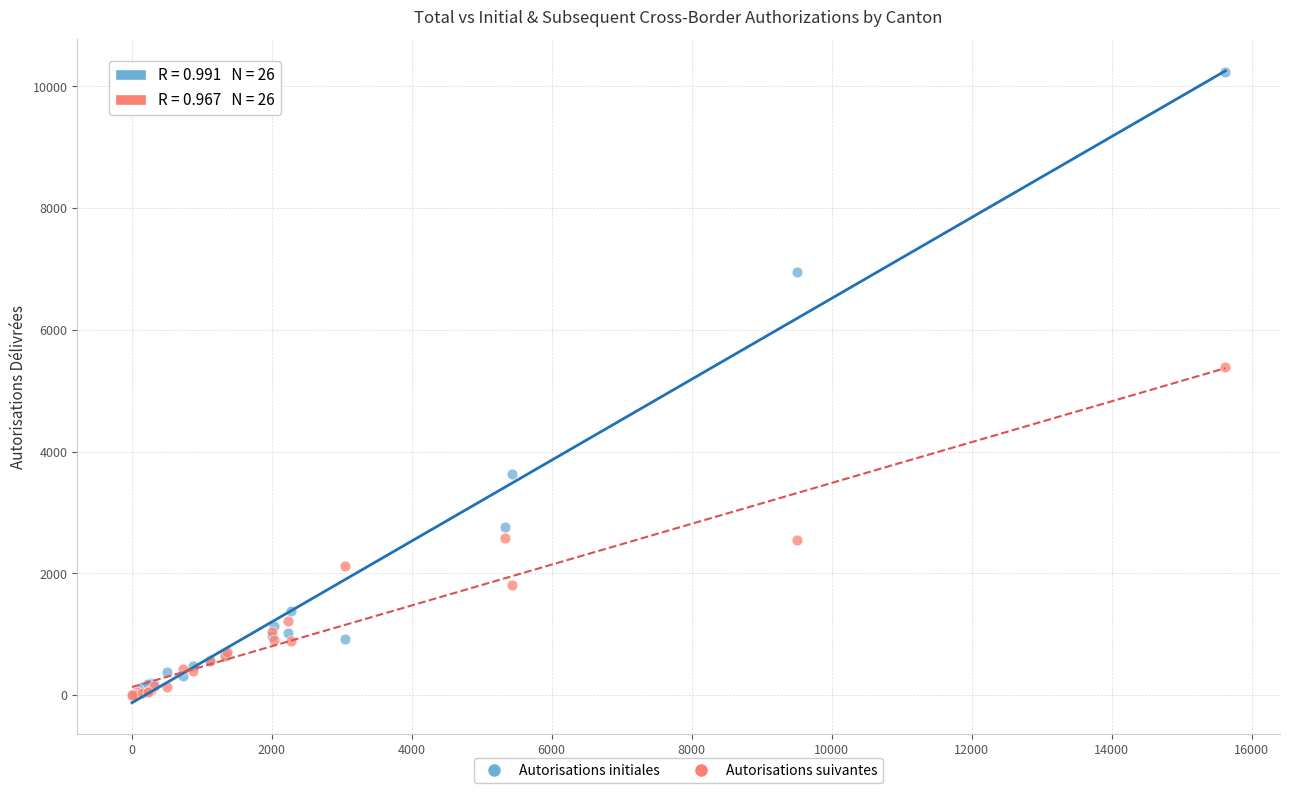

Across all series, what Y value is closest to 5120?

5382